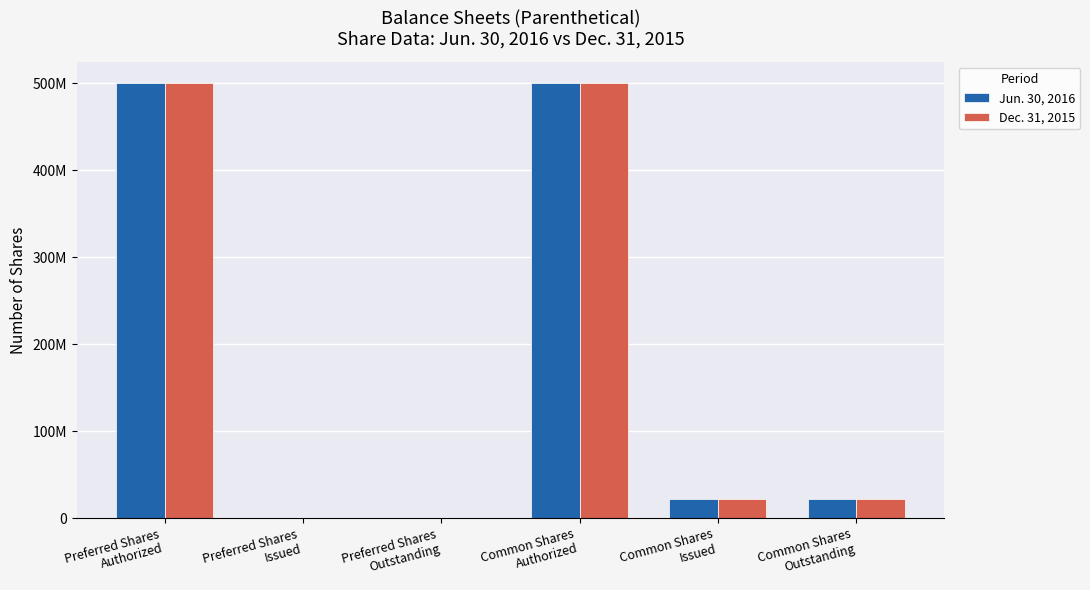

What is the sum of the Jun. 30, 2016 values at Preferred Shares
Outstanding and Common Shares
Issued?

21900000